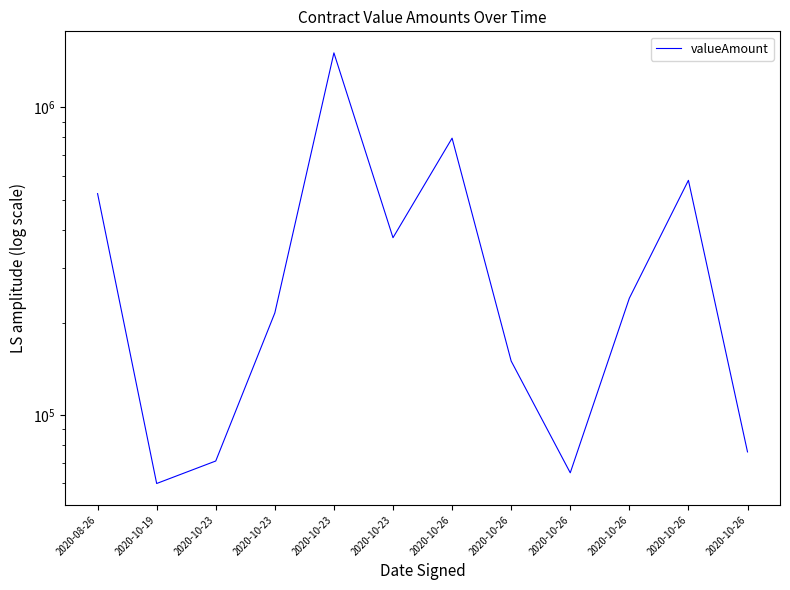

Rank the categories by value from lowest to highest.

2020-10-19, 2020-10-26, 2020-10-23, 2020-10-26, 2020-10-26, 2020-10-23, 2020-10-26, 2020-10-23, 2020-08-26, 2020-10-26, 2020-10-26, 2020-10-23